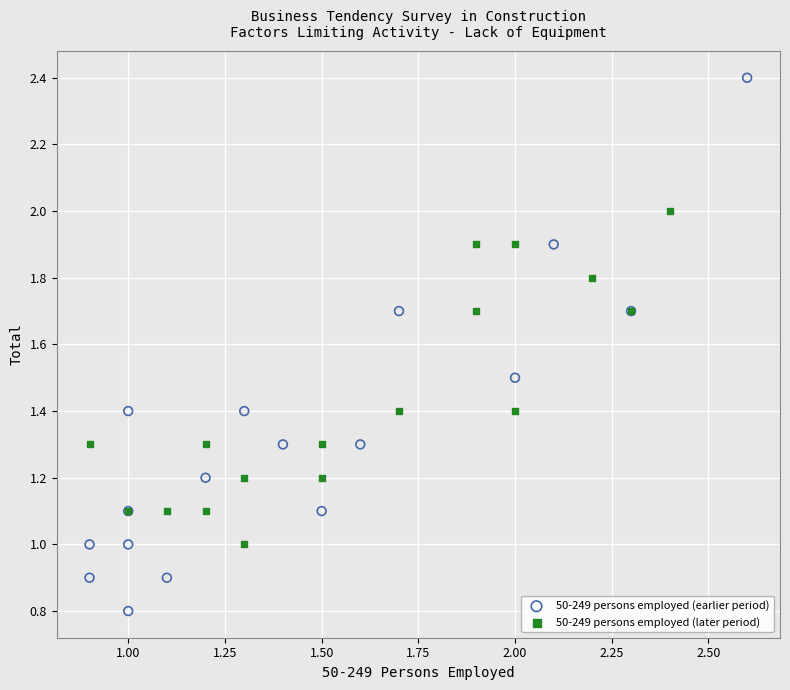

Which series contains the highest Y value?

50-249 persons employed (earlier period)